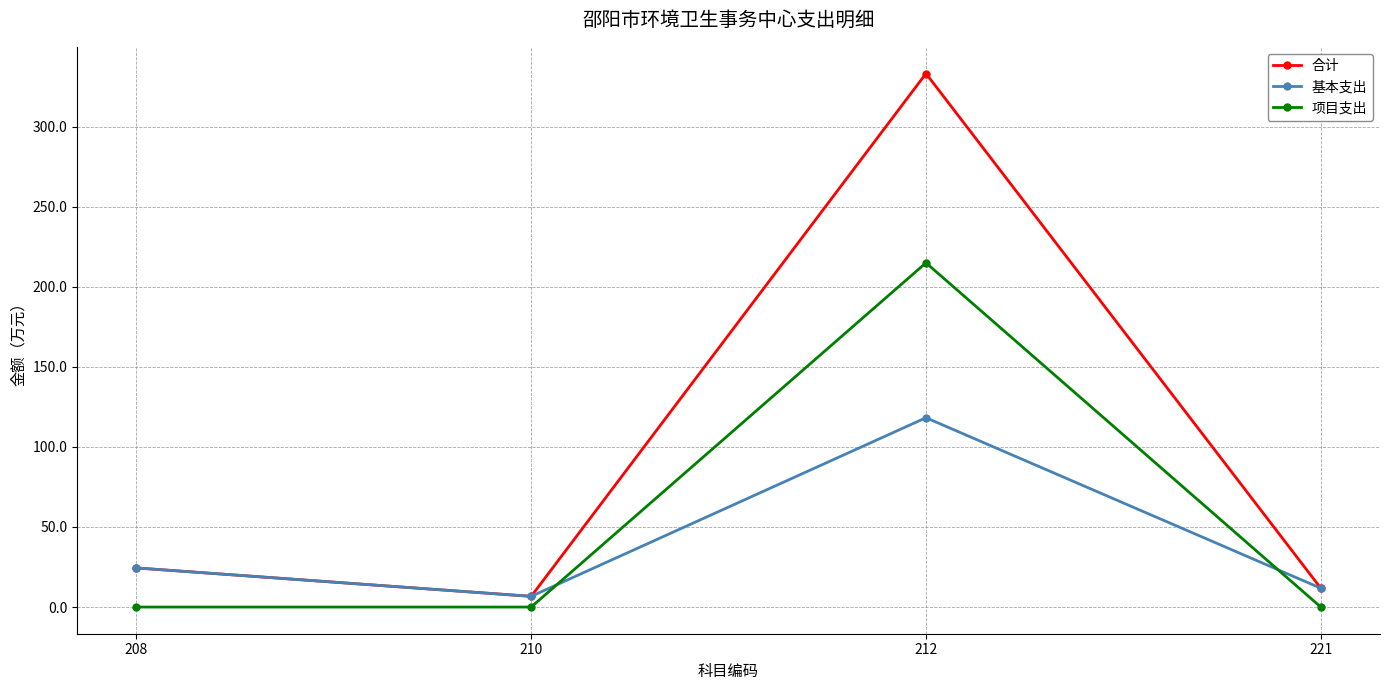

Reading left to right, list all the values displayed in this chart.

合计: 208=24.4	210=6.7	212=333.1	221=11.8
基本支出: 208=24.4	210=6.7	212=118.2	221=11.8
项目支出: 208=0.0	210=0.0	212=214.9	221=0.0